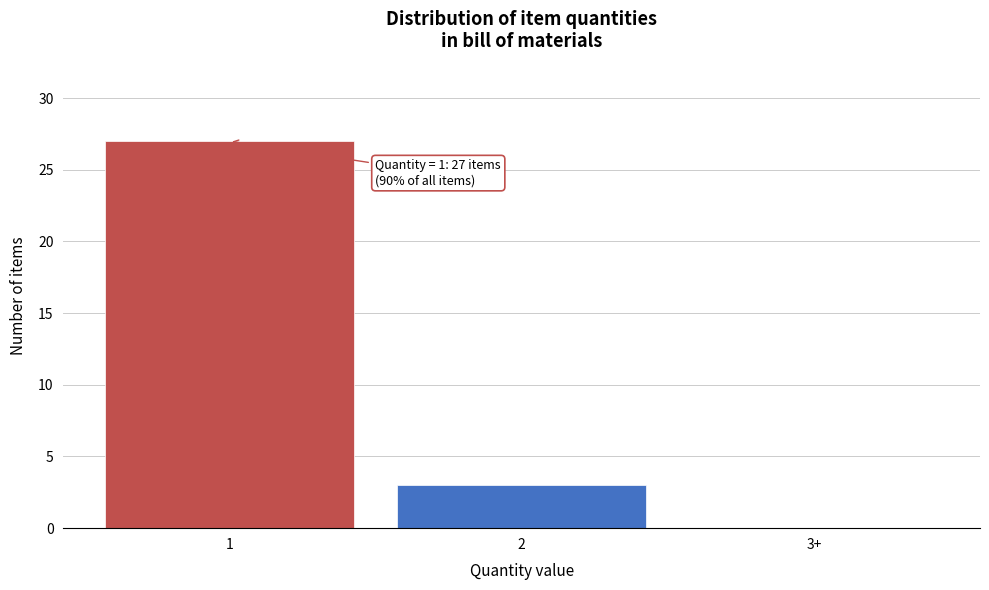

Reading left to right, what are all the values shown in this chart?

1=27	2=3	3+=0